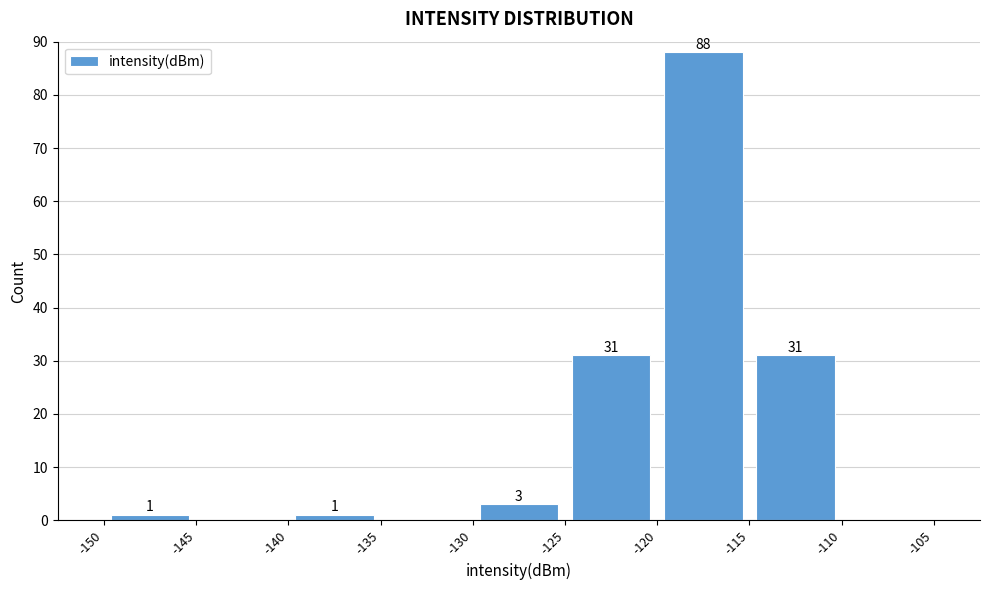

Which range on the x-axis has the tallest bar?

-120 to -115